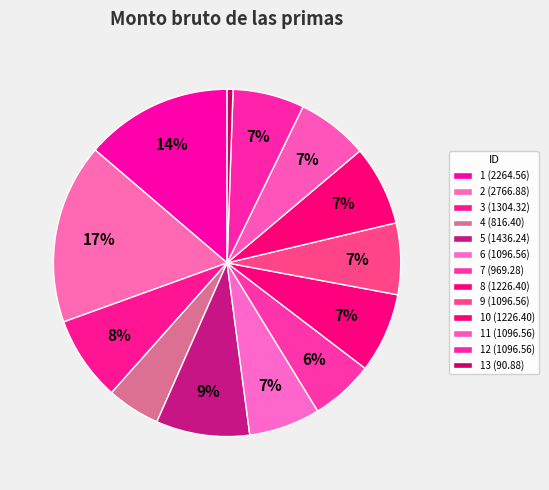

Rank the categories by value from lowest to highest.

13, 4, 7, 6, 9, 11, 12, 8, 10, 3, 5, 1, 2